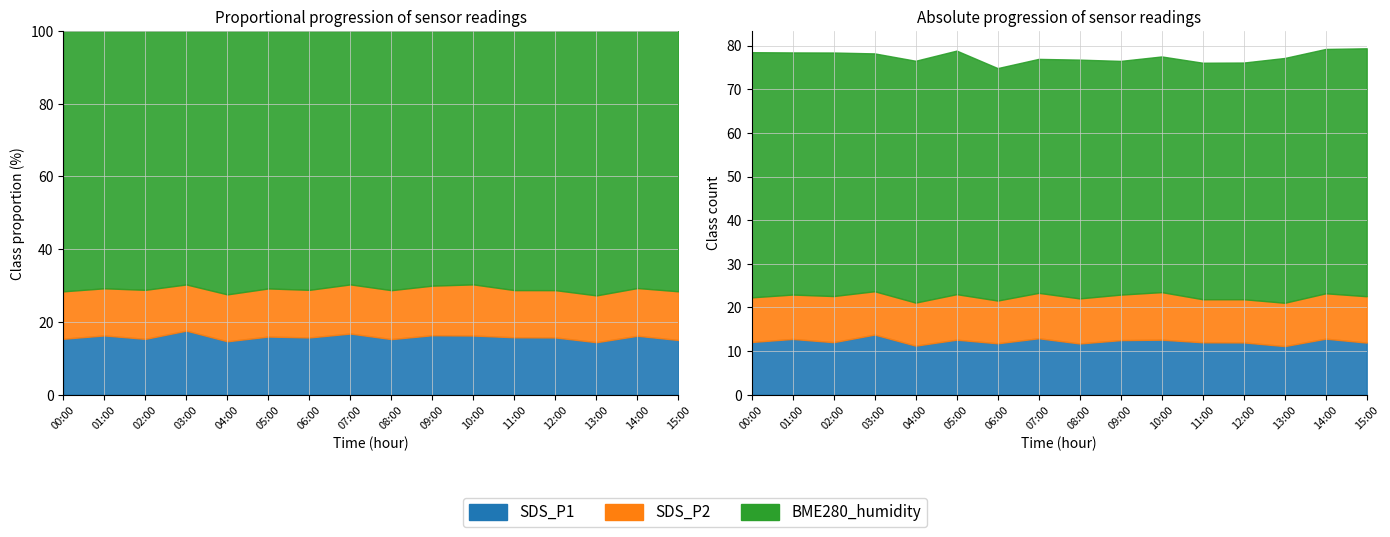

Is it true that BME280_humidity equals 53.3 at 06:00?

True